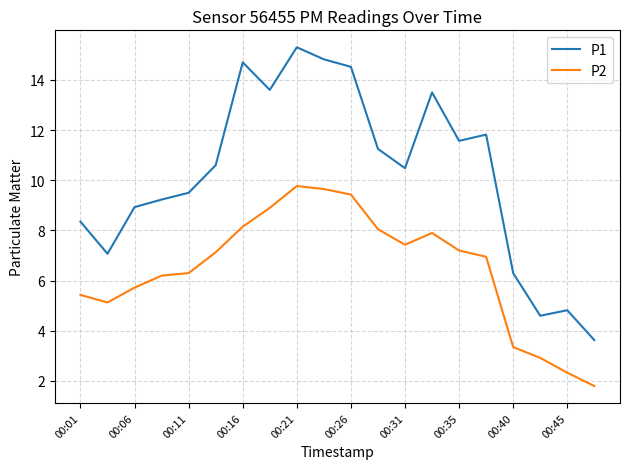

Which series has the largest total across all categories?

P1